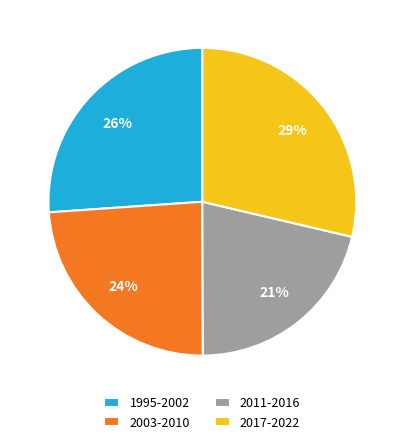

Is there a majority slice in this chart?

No